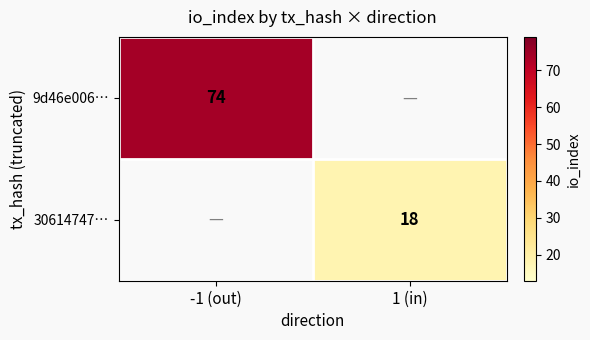

What is the smallest value displayed?

18.0